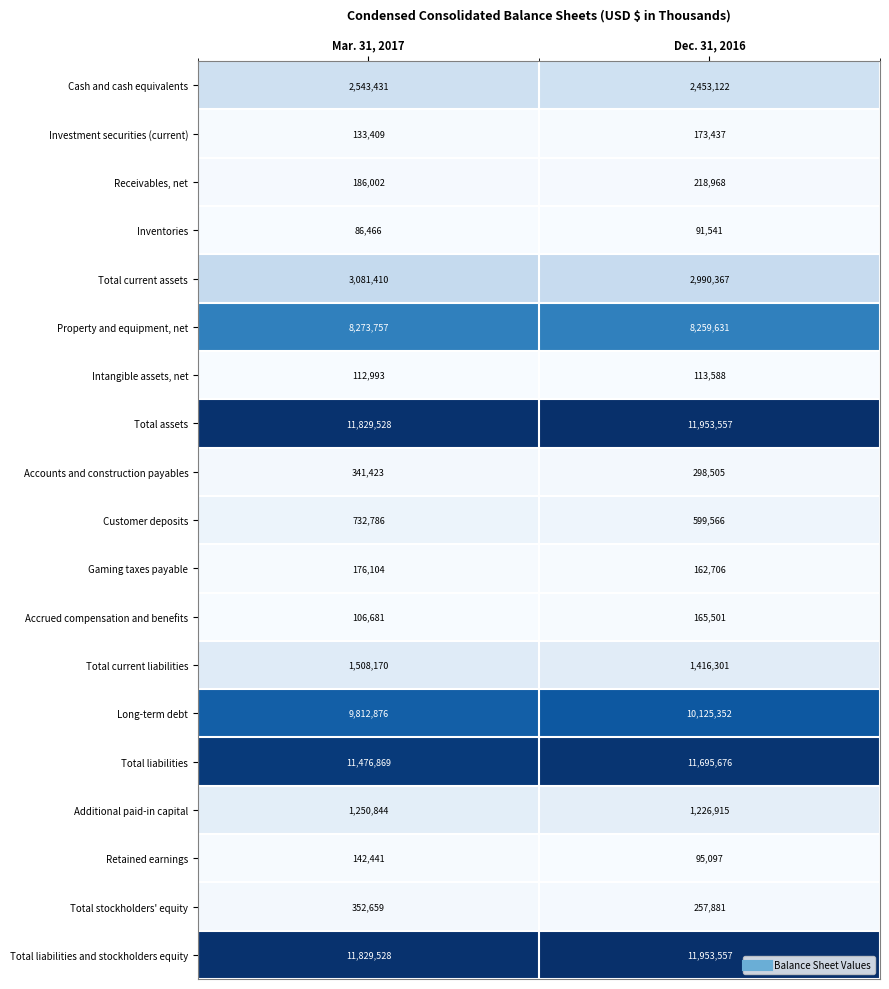

At which category is the sum across all series the highest?

Dec. 31, 2016